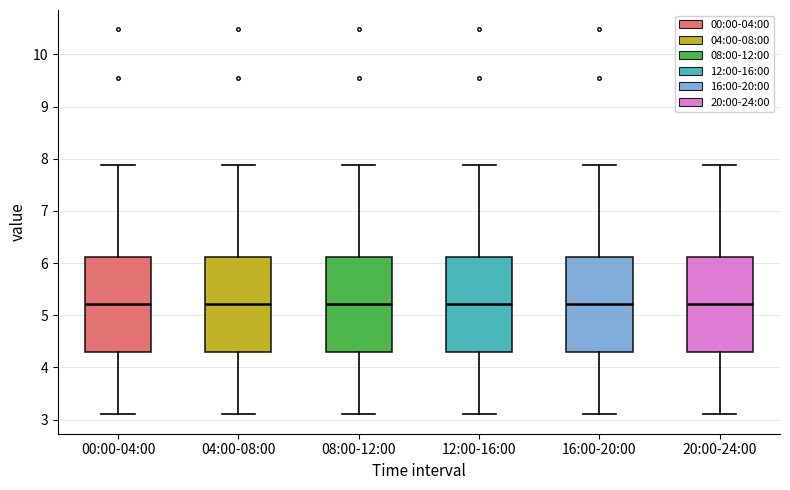

Reading left to right, read every box against the y-axis: the position of its median line, the range the box covers, and the ends of its whiskers. The values are not printed on the chart, so give them approximately, as read against the axis.

00:00-04:00: median 5.2, box 4.3 to 6.1, whiskers 3.1 to 7.9
04:00-08:00: median 5.2, box 4.3 to 6.1, whiskers 3.1 to 7.9
08:00-12:00: median 5.2, box 4.3 to 6.1, whiskers 3.1 to 7.9
12:00-16:00: median 5.2, box 4.3 to 6.1, whiskers 3.1 to 7.9
16:00-20:00: median 5.2, box 4.3 to 6.1, whiskers 3.1 to 7.9
20:00-24:00: median 5.2, box 4.3 to 6.1, whiskers 3.1 to 7.9